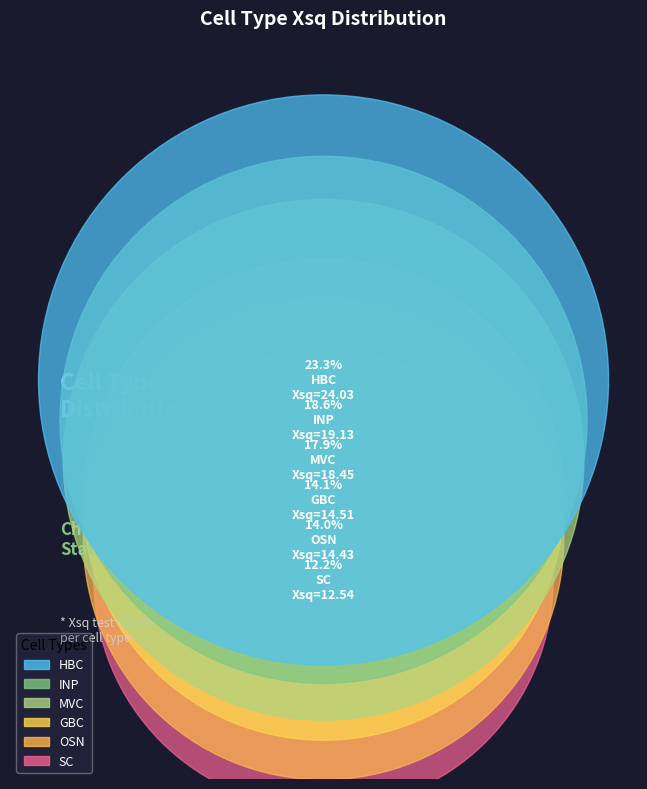

How much of the chart is everything except SC?

87.8%